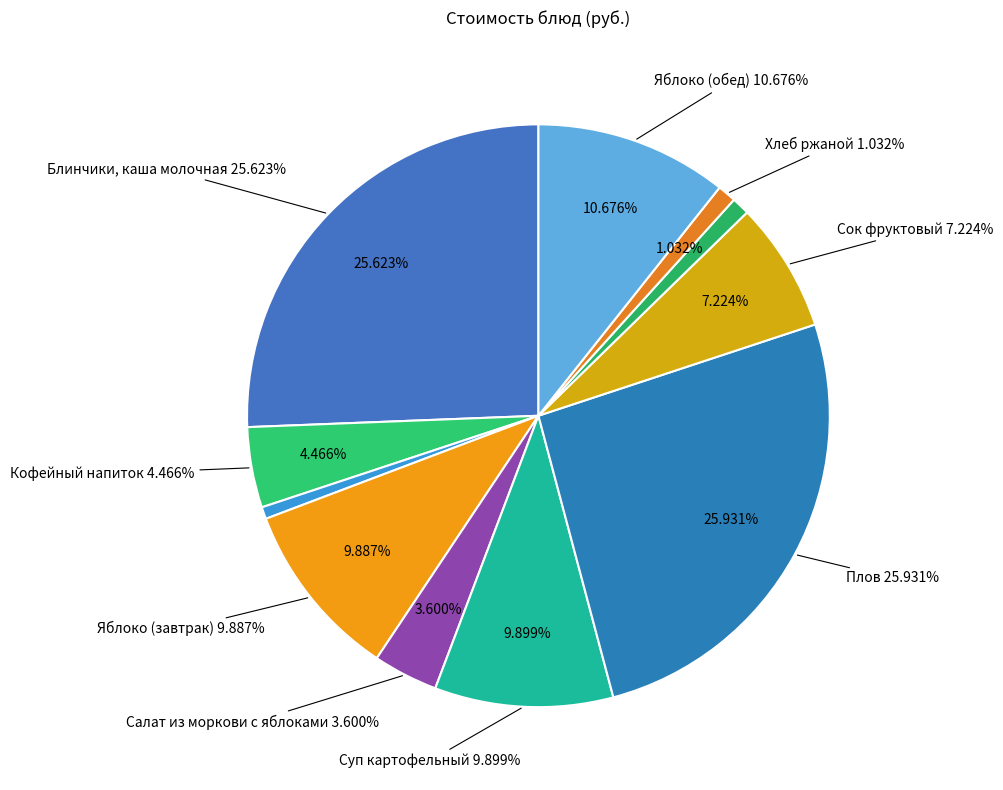

Is it true that Плов is 26% of the pie?

True